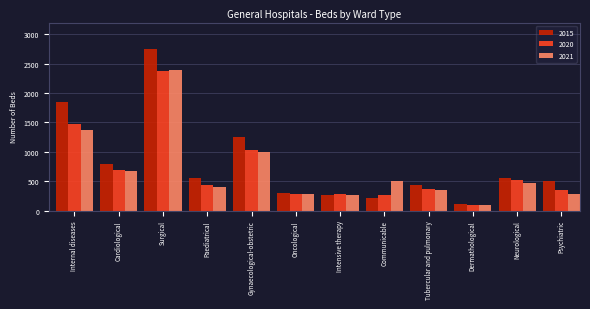

What is the sum of the 2020 values at Gynaecological-obstetric and Paediatrical?

1460